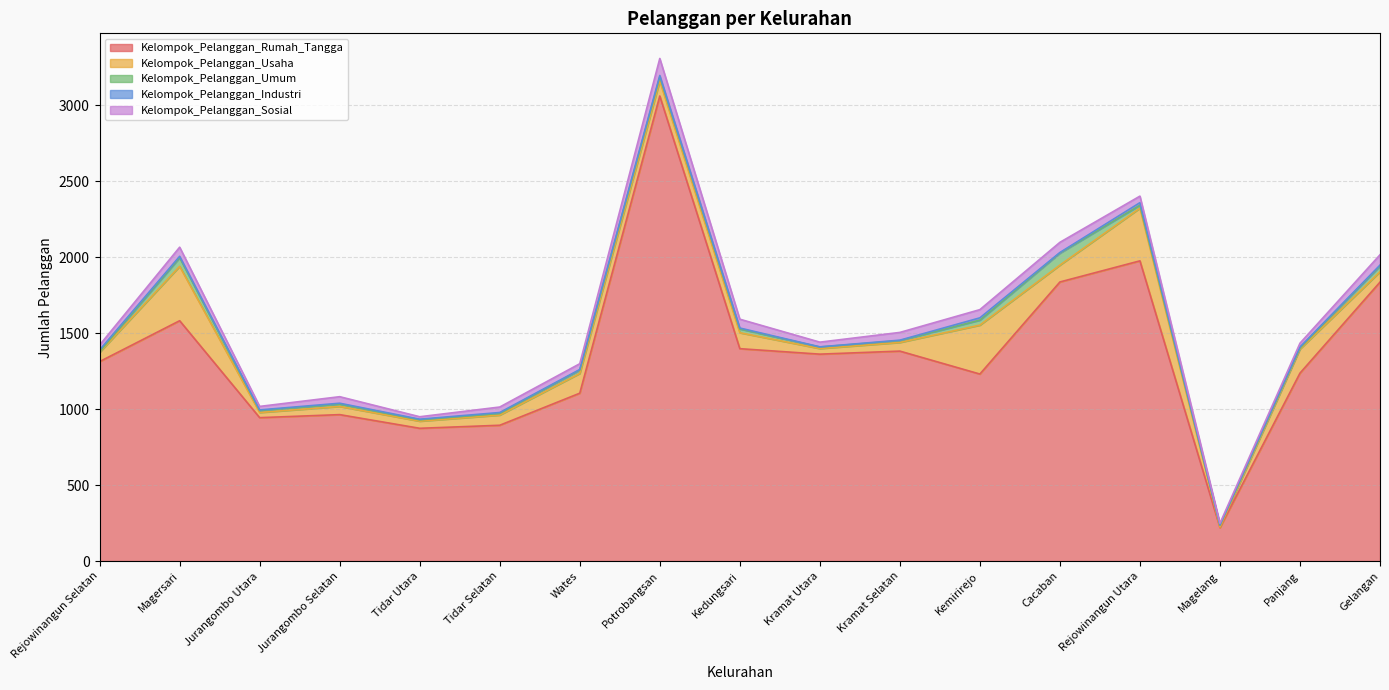

Where is the first local maximum for Kelompok_Pelanggan_Rumah_Tangga?

Magersari